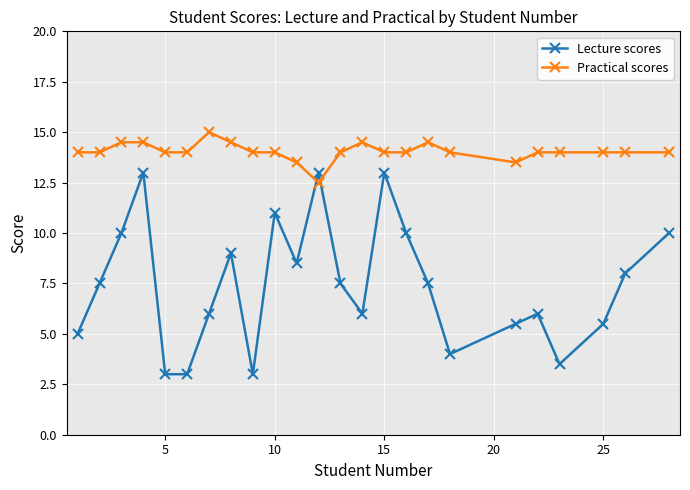

In Lecture scores, how many points are higher than both neighbors (excluding endpoints)?

6